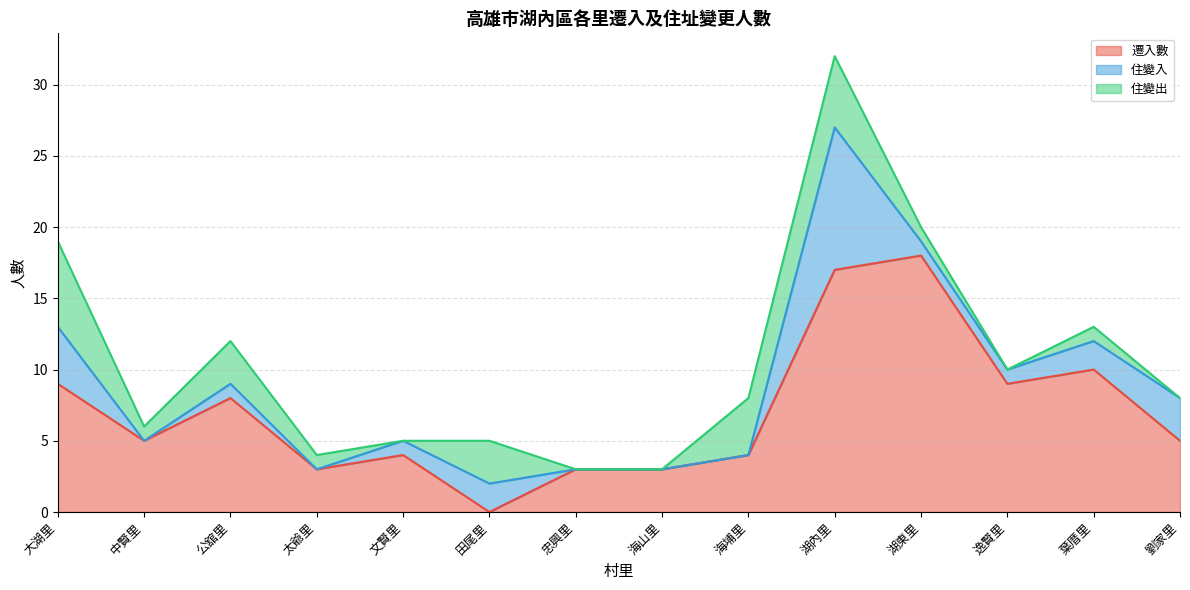

At 田尾里, list the series in order from smallest to largest.

遷入數, 住變入, 住變出